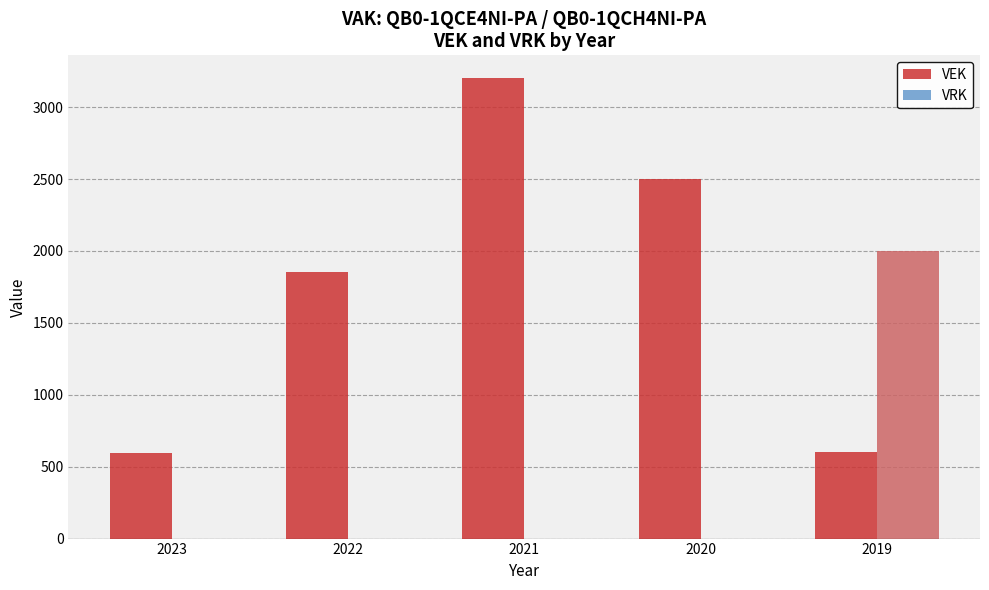

Is the value of VEK at 2023 greater than the value of VRK at 2023?

Yes